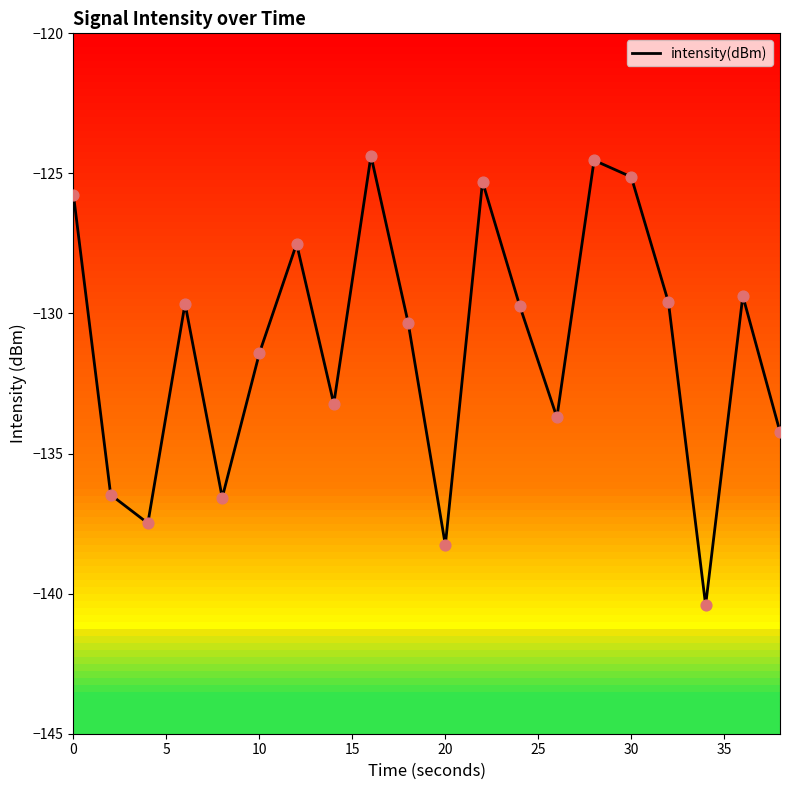

What is the difference between the maximum and minimum values?

16.0